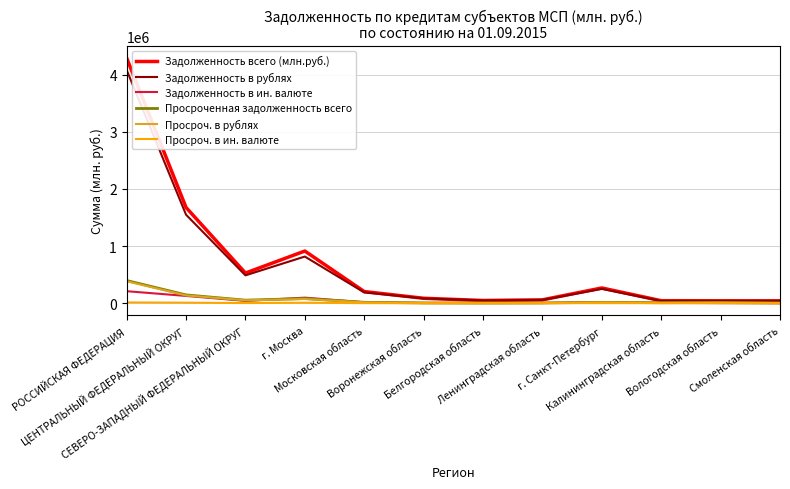

Which series has the largest range (max minus min)?

Задолженность всего (млн.руб.)